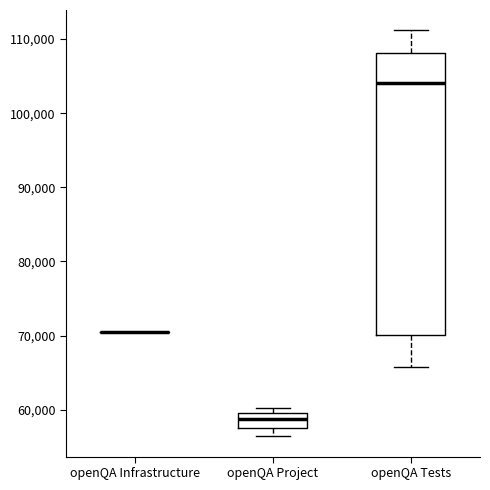

Reading left to right, read every box against the y-axis: the position of its median line, the range the box covers, and the ends of its whiskers. The values are not printed on the chart, so give them approximately, as read against the axis.

openQA Infrastructure: box collapsed to a line at 70000, whiskers 70000 to 70000
openQA Project: median 59000 (inside the box), box 58000 to 59000, whiskers 56000 to 60000
openQA Tests: median 104000, box 70000 to 108000, whiskers 66000 to 111000